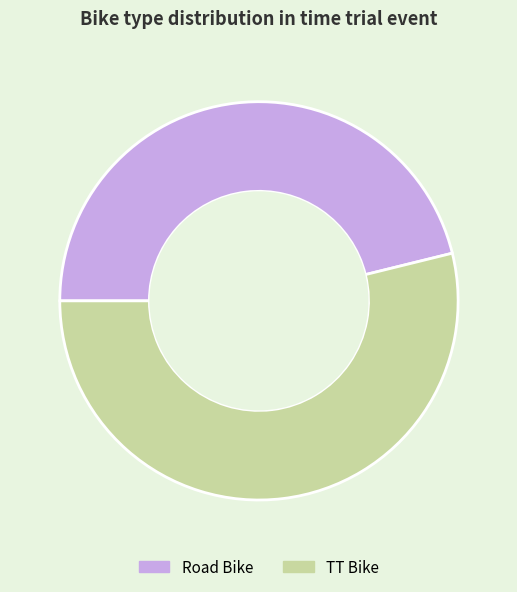

Which slice is the smallest?

Road Bike